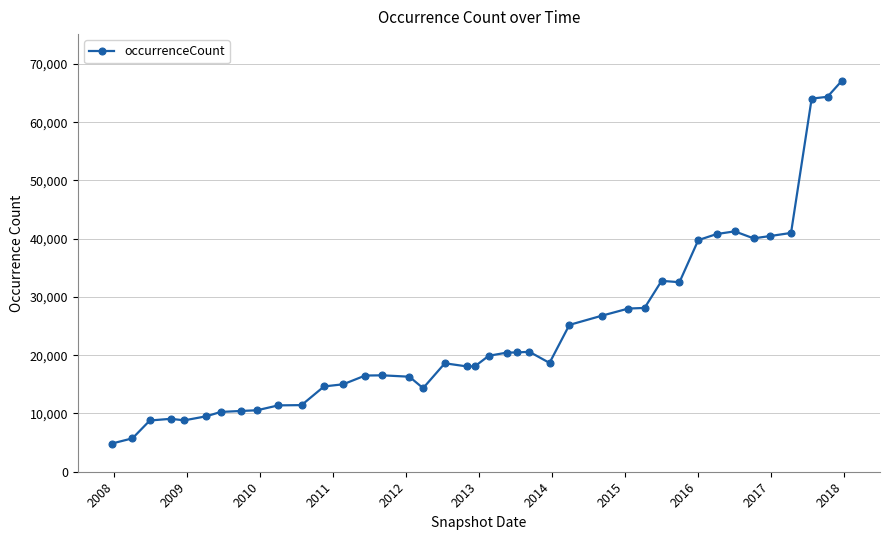

True or false: the data has more than 1 interior local peaks.

True